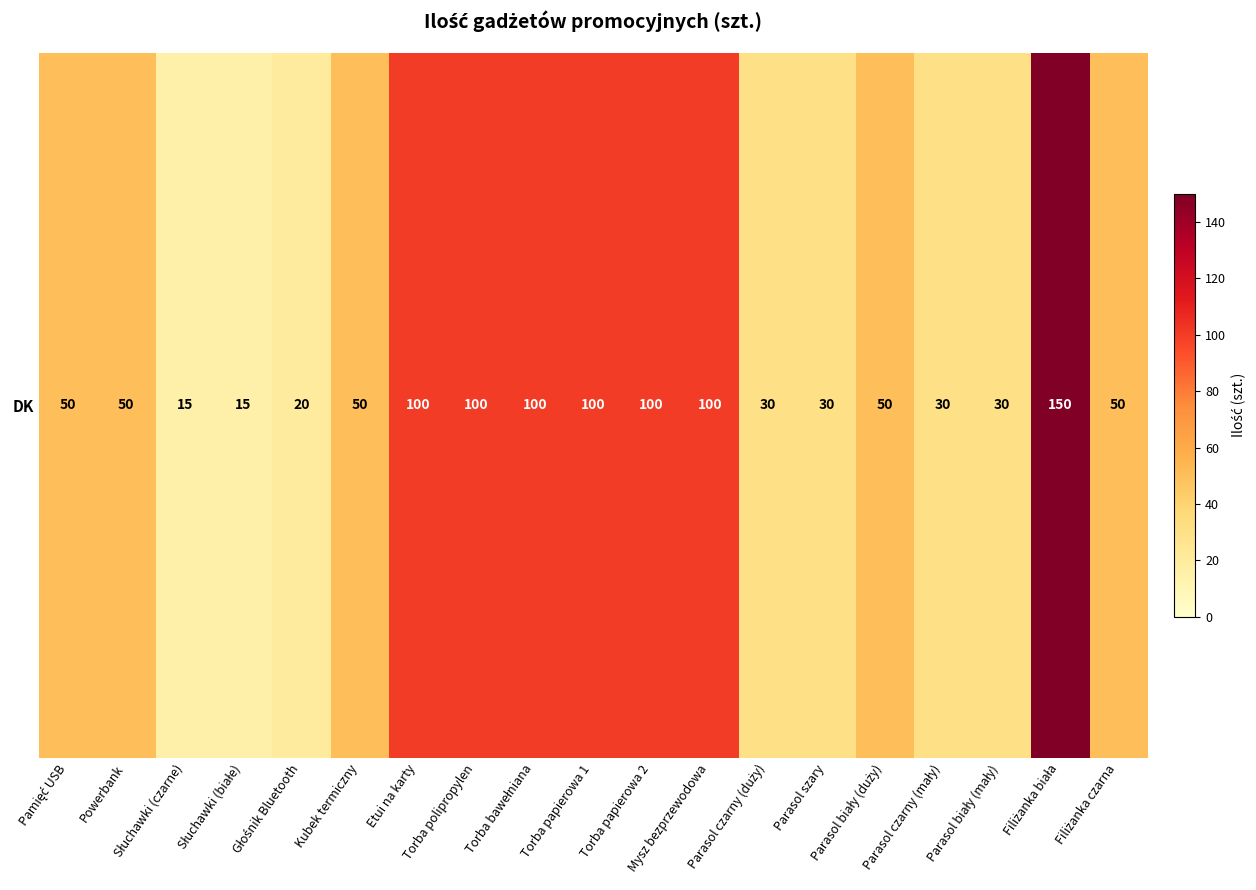

What is the average value?

62